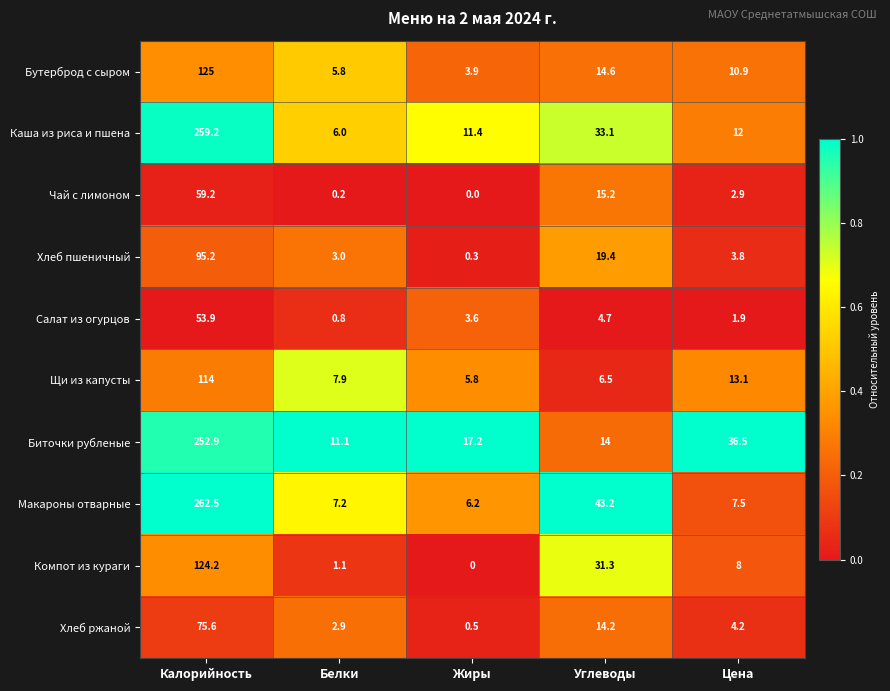

What is the highest value of the Щи из капусты series?

114.0